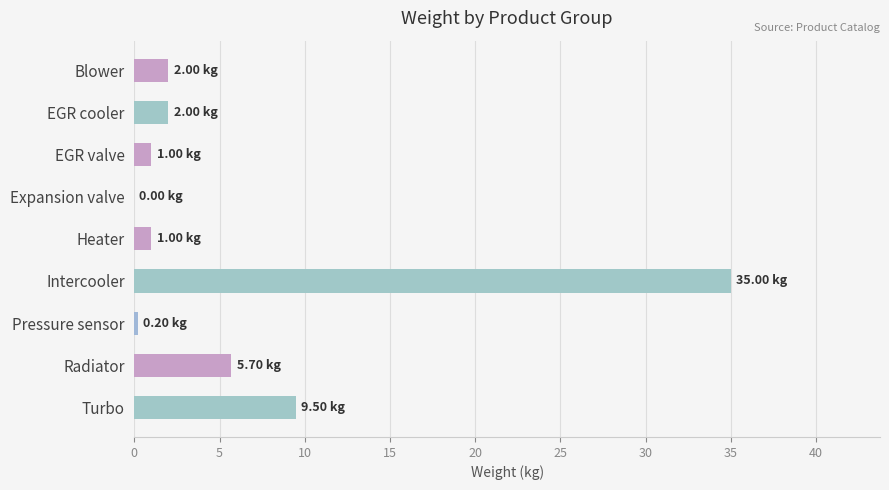

At which category does the chart reach its peak across all series?

Intercooler